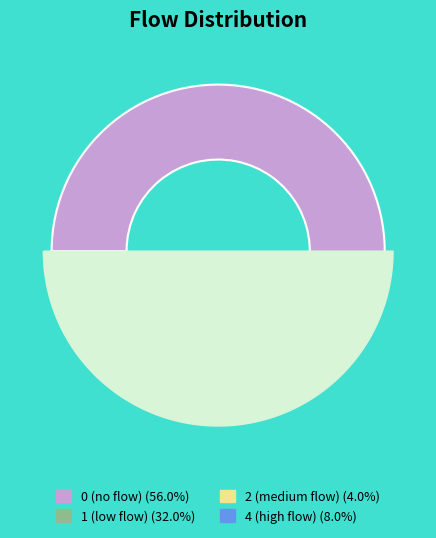

What portion of the pie excludes 12?

100.0%